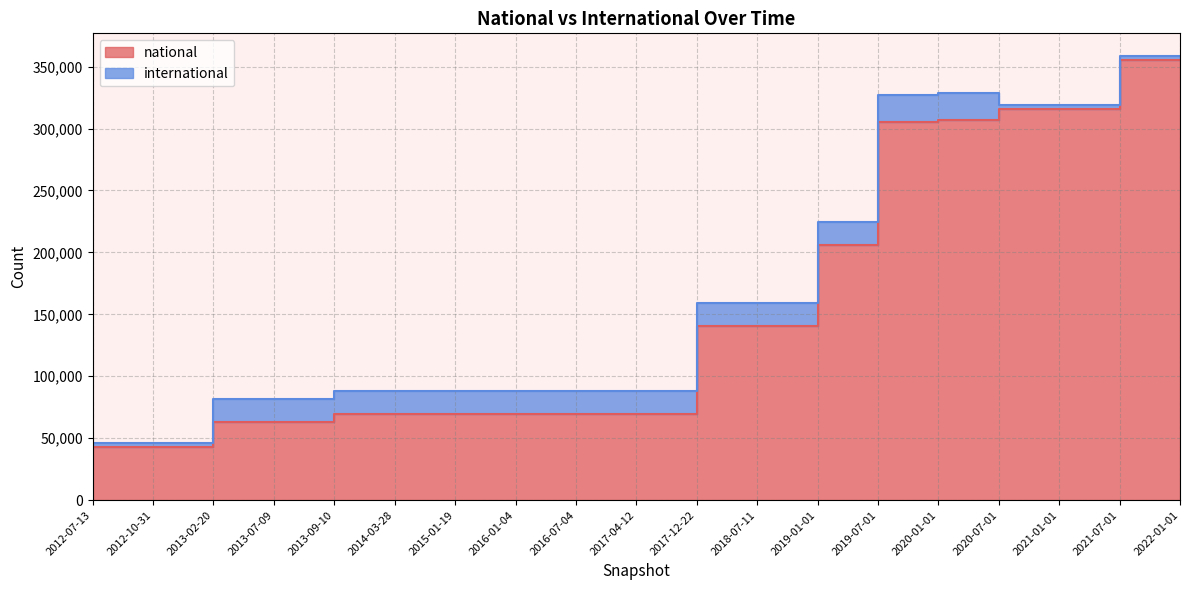

What is the difference between the maximum and minimum values?

312259